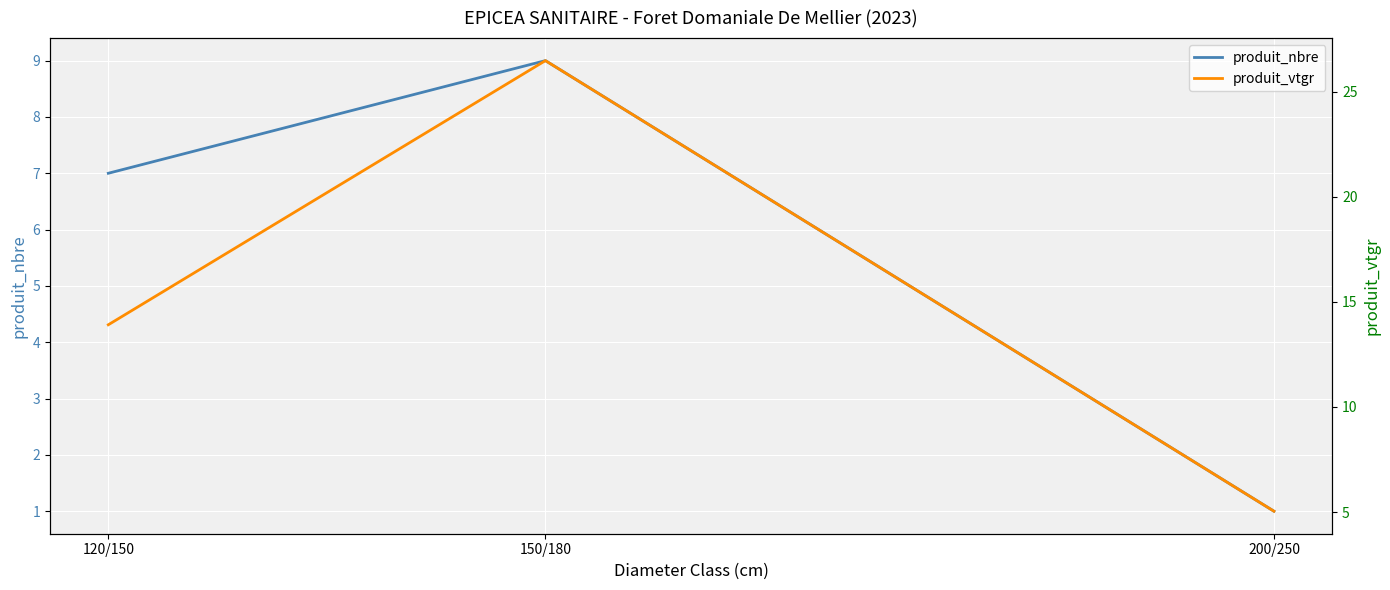

True or false: produit_nbre has a value of 1.0 at 200/250.

True